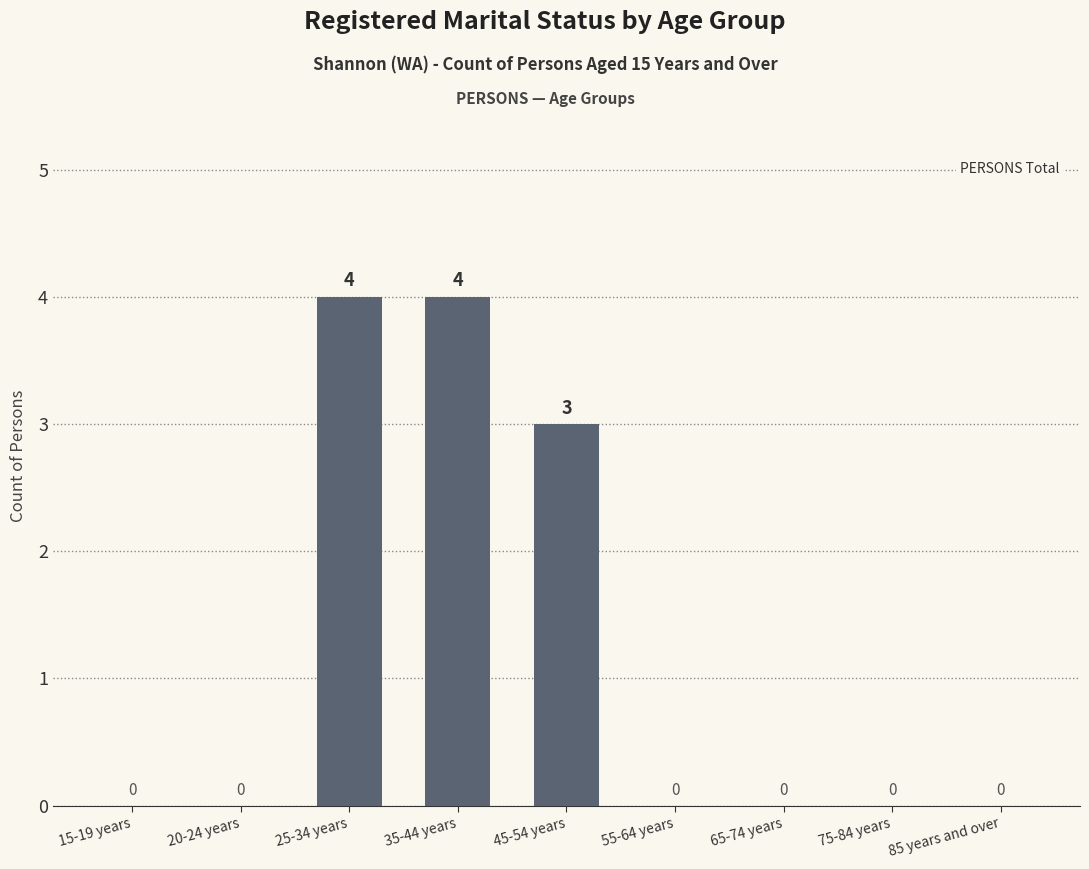

Reading left to right, list all the values displayed in this chart.

15-19 years=0	20-24 years=0	25-34 years=4	35-44 years=4	45-54 years=3	55-64 years=0	65-74 years=0	75-84 years=0	85 years and over=0